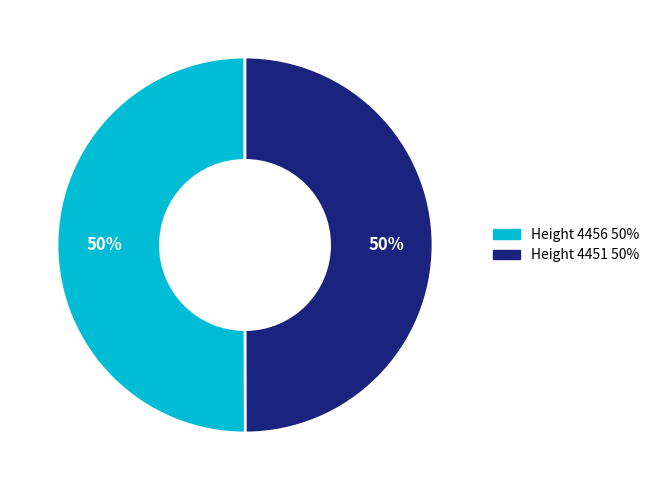

Approximately how many times larger is the value at Height 4451 compared to Height 4456?

1.0